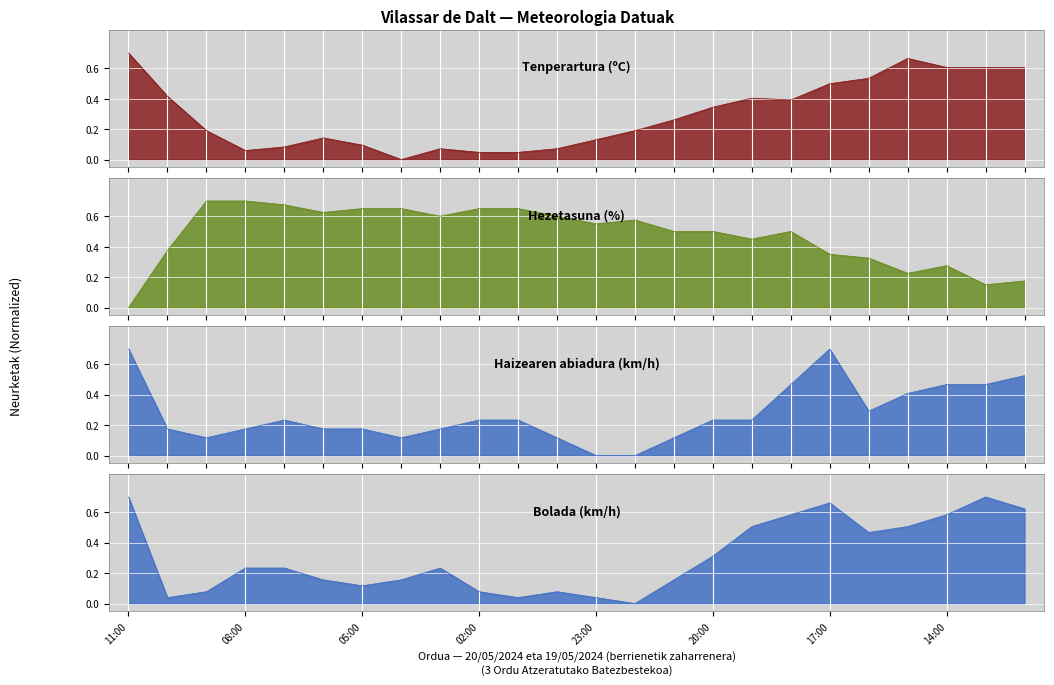

What position from the right is 02:00?

15